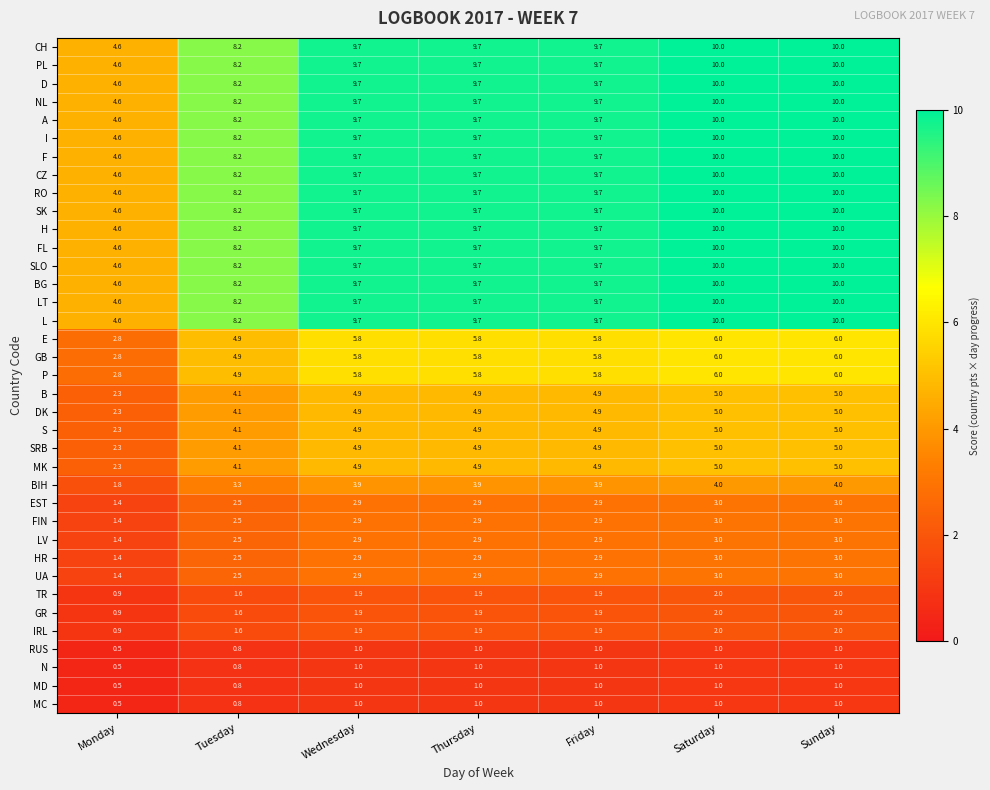

What is the minimum value for DK?

2.3